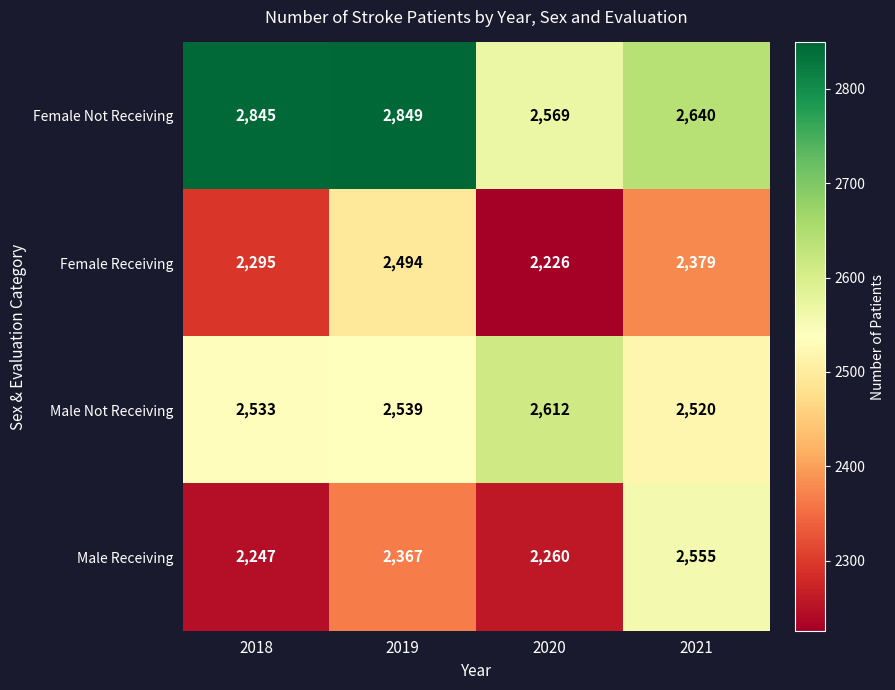

What is the minimum value shown in the chart?

2226